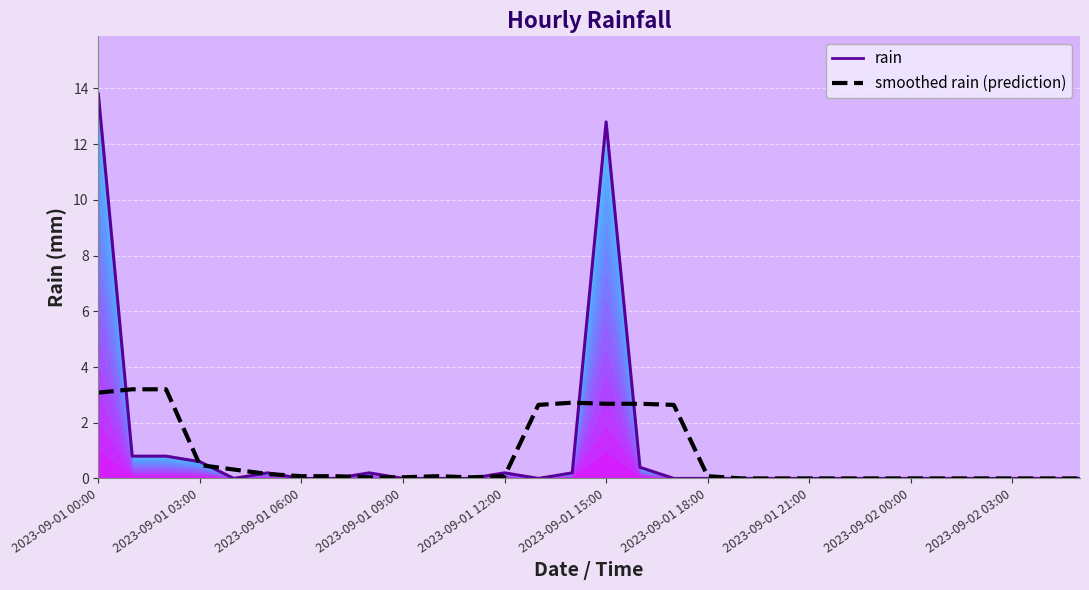

List the series in order of their overall mean, lowest first.

smoothed rain (prediction), rain